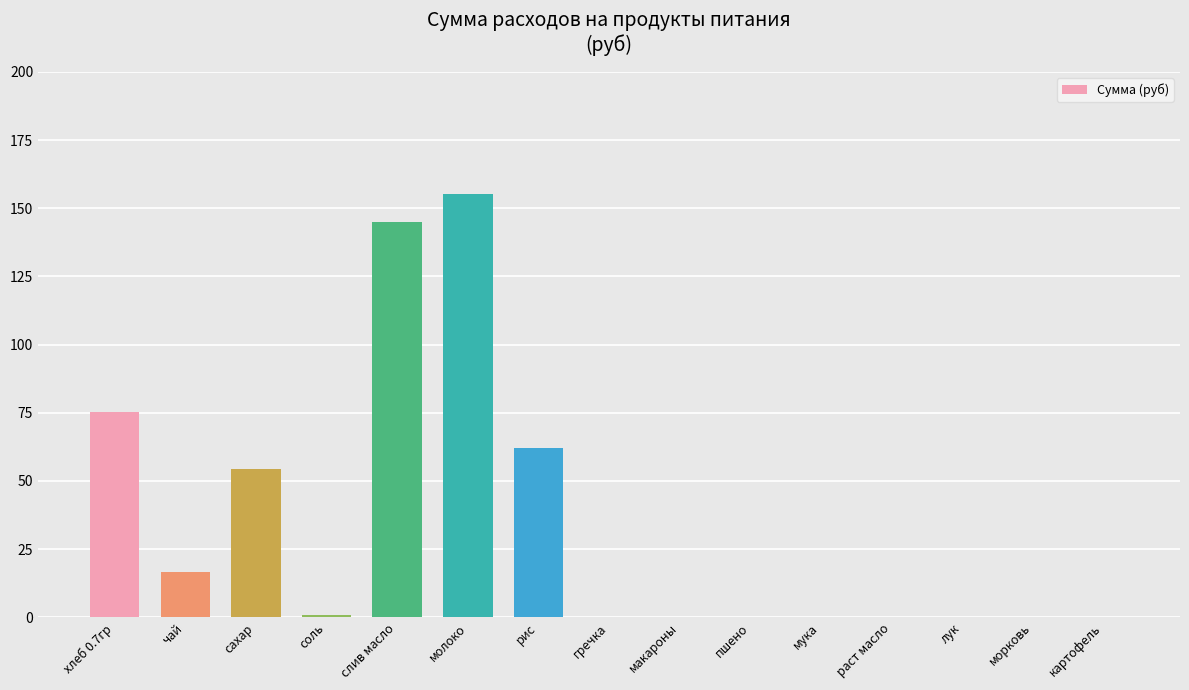

The chart shows a value of 0.0 at лук. True or false?

True